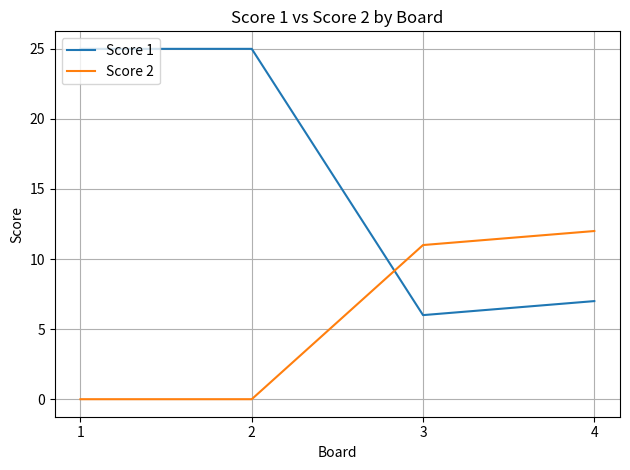

Where is the first local minimum for Score 1?

3